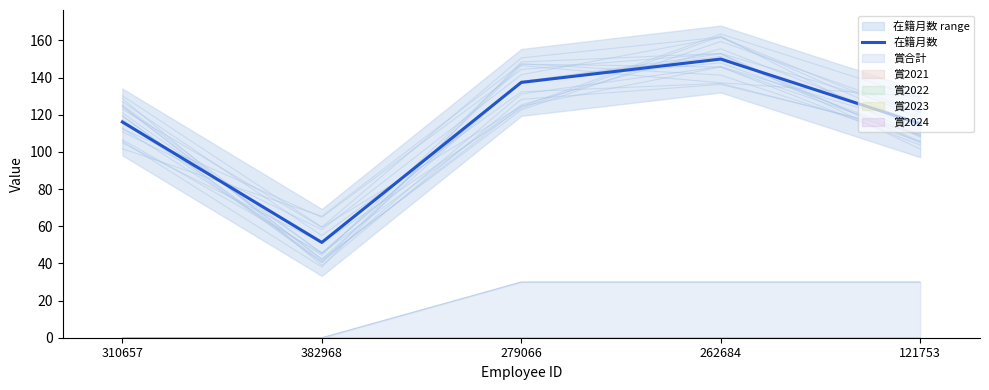

List the labels in order of value, smallest first.

382968, 121753, 310657, 279066, 262684